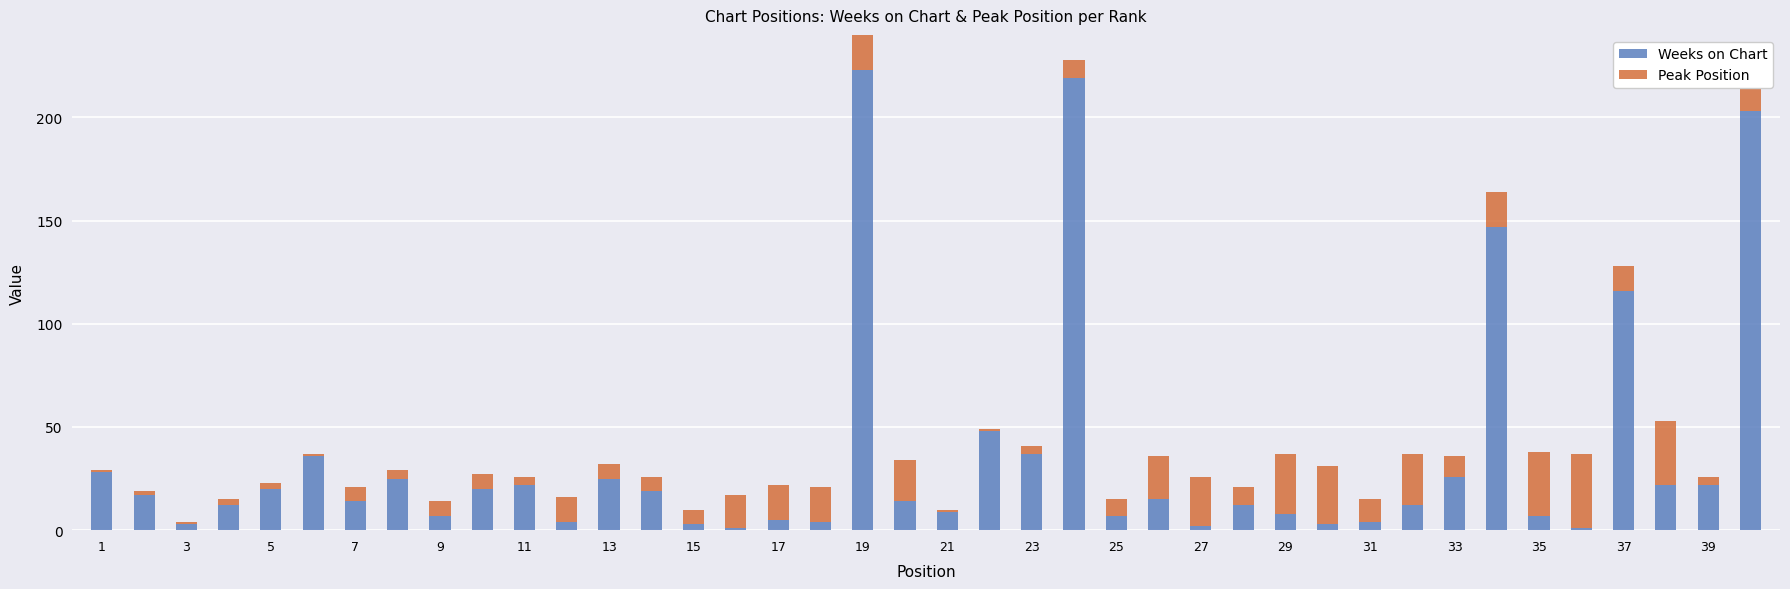

What is the difference between the second highest and second lowest values in the Weeks on Chart series?

218